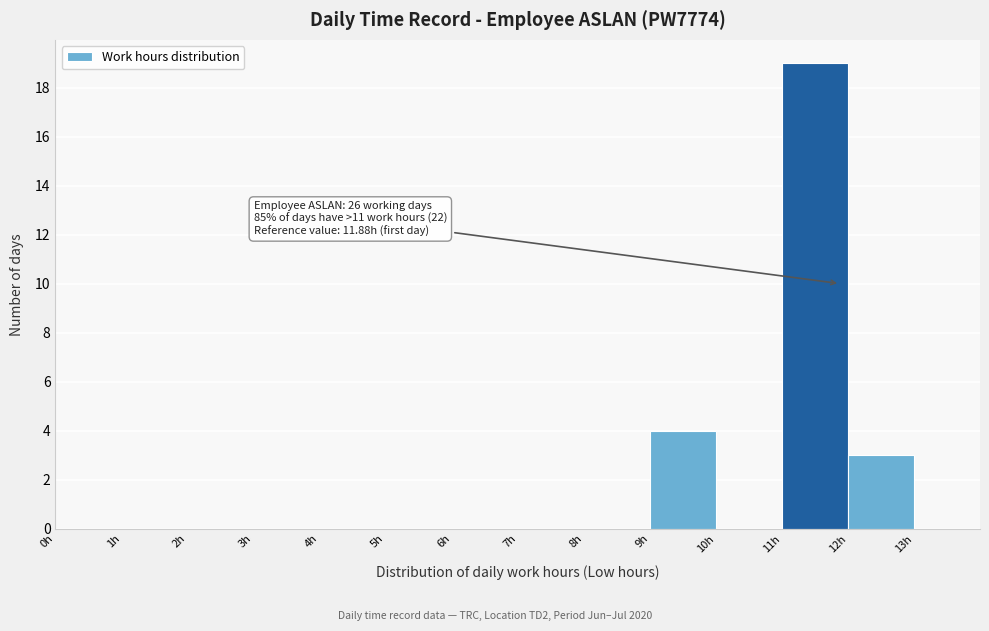

Which range on the x-axis has the tallest bar?

11 to 12